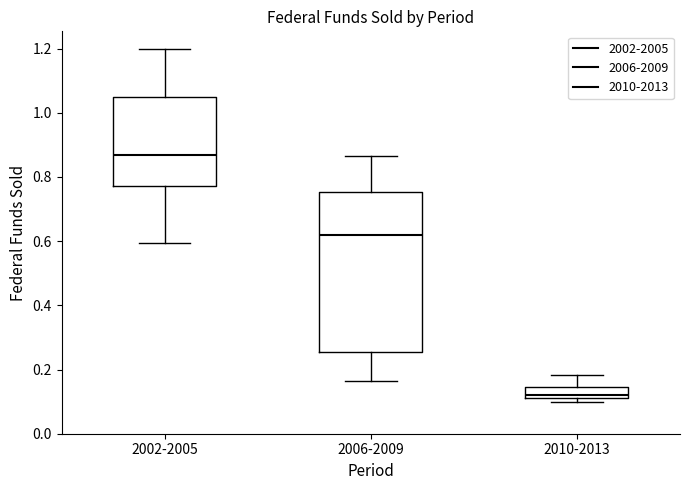

Reading left to right, transcribe this box plot: for each box, give where its median line is, the range the box spans, and where its two whiskers end, as read against the y-axis. The values are not printed on the chart, so give them approximately, as read against the axis.

2002-2005: median 0.86, box 0.78 to 1.04, whiskers 0.60 to 1.20
2006-2009: median 0.62, box 0.26 to 0.76, whiskers 0.16 to 0.86
2010-2013: median 0.12 (just above the box's lower edge), box 0.12 to 0.14, whiskers 0.10 to 0.18